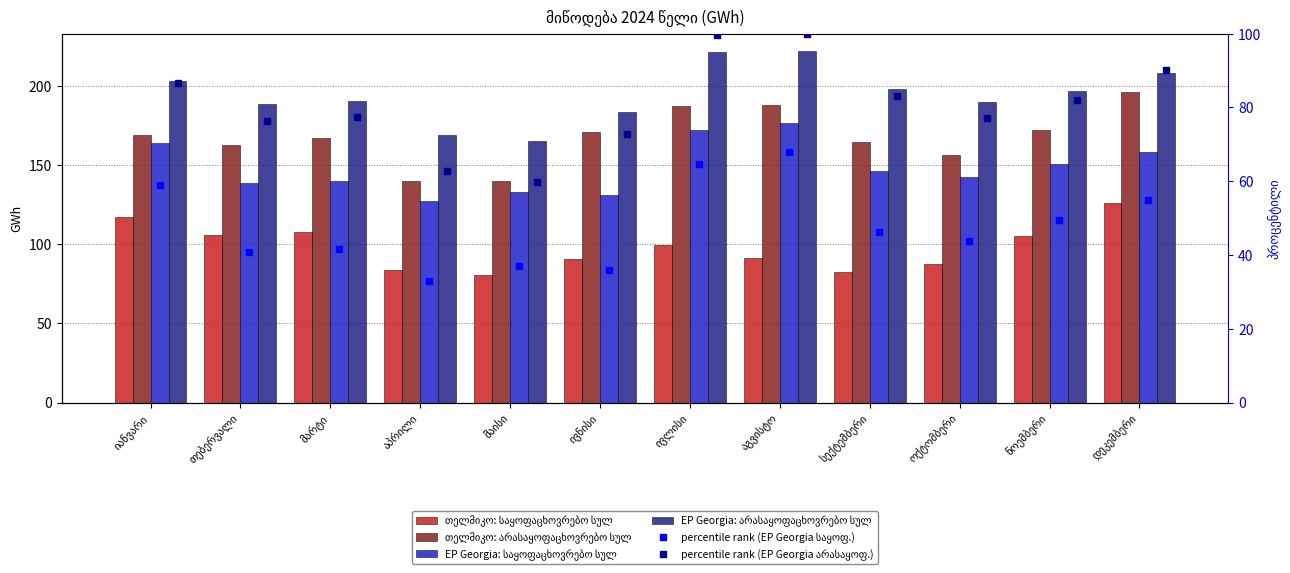

Which series has the largest total across all categories?

EP Georgia: არასაყოფაცხოვრებო სულ